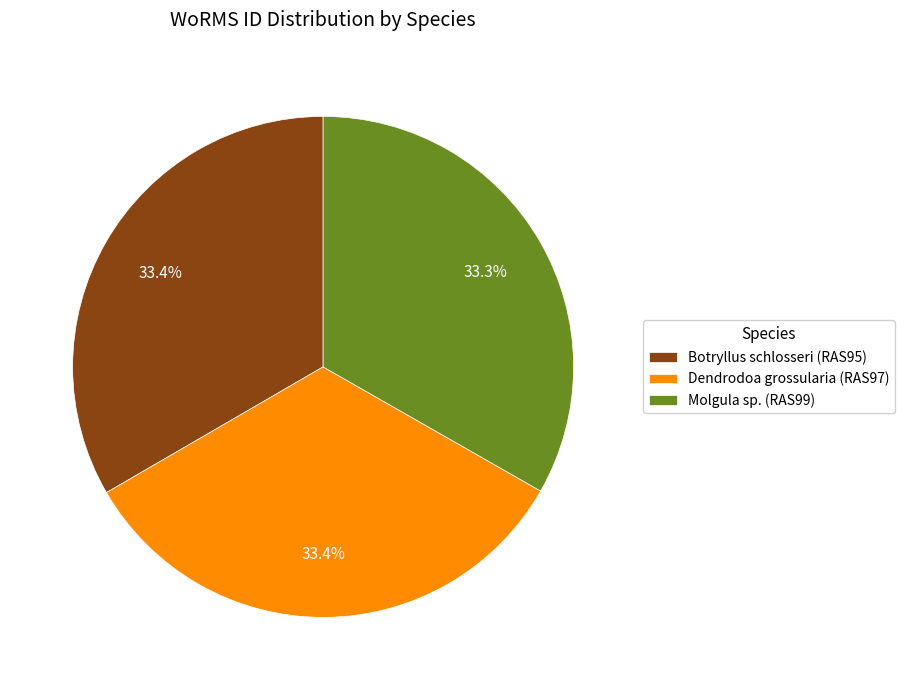

To the nearest percent, what is the average slice percentage?

33%